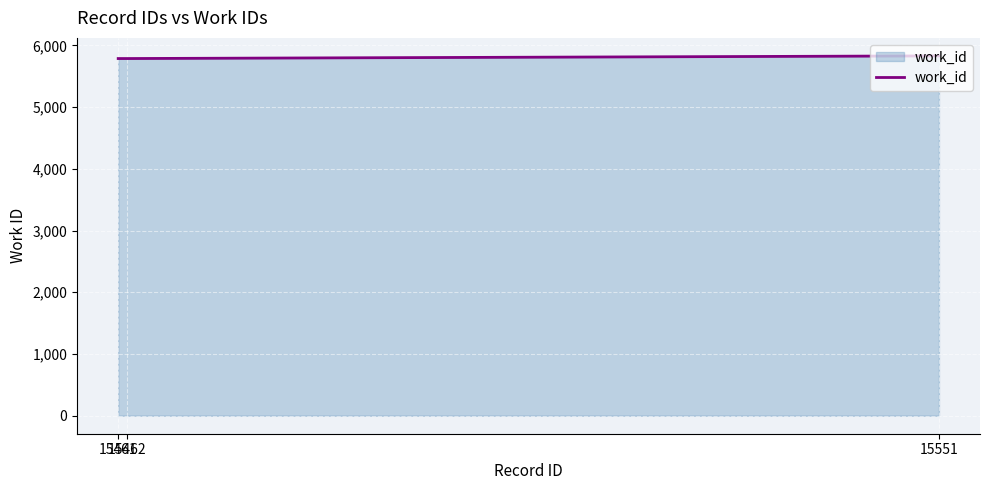

Reading right to left, list all the values displayed in this chart.

5830	5787	5787